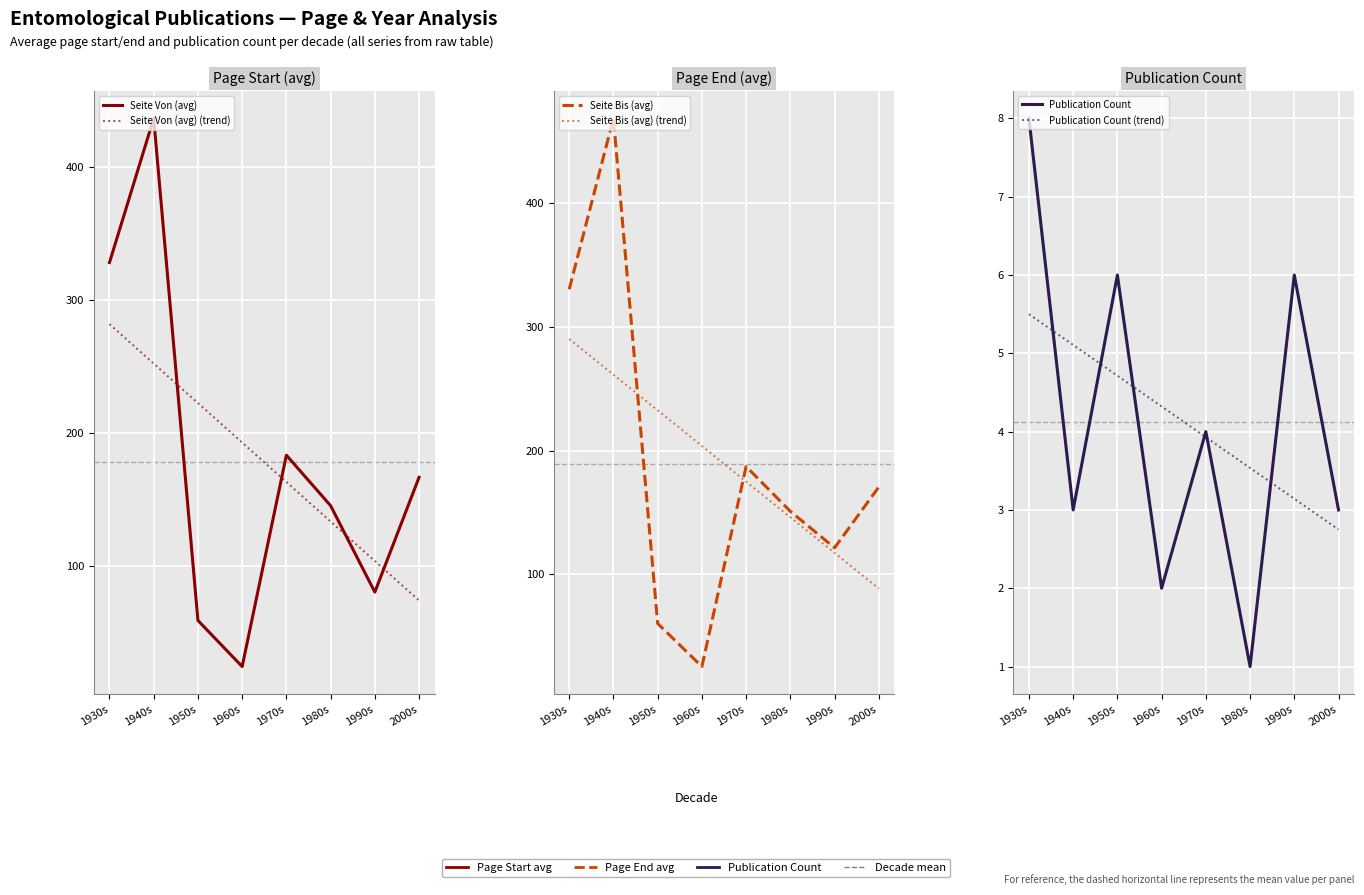

Reading left to right, extract all data points from this chart.

Seite Von (avg): 1930s=327.9	1940s=436.3	1950s=58.7	1960s=24.0	1970s=183.0	1980s=145.0	1990s=80.0	2000s=166.3
Seite Von (avg) (trend): 1930s=281.6	1940s=251.9	1950s=222.2	1960s=192.5	1970s=162.8	1980s=133.1	1990s=103.4	2000s=73.7
Seite Bis (avg): 1930s=330.5	1940s=468.7	1950s=60.3	1960s=25.5	1970s=187.2	1980s=151.0	1990s=121.5	2000s=170.7
Seite Bis (avg) (trend): 1930s=290.3	1940s=261.5	1950s=232.7	1960s=203.8	1970s=175.0	1980s=146.2	1990s=117.4	2000s=88.6
Publication Count: 1930s=8.0	1940s=3.0	1950s=6.0	1960s=2.0	1970s=4.0	1980s=1.0	1990s=6.0	2000s=3.0
Publication Count (trend): 1930s=5.5	1940s=5.1	1950s=4.7	1960s=4.3	1970s=3.9	1980s=3.5	1990s=3.1	2000s=2.7